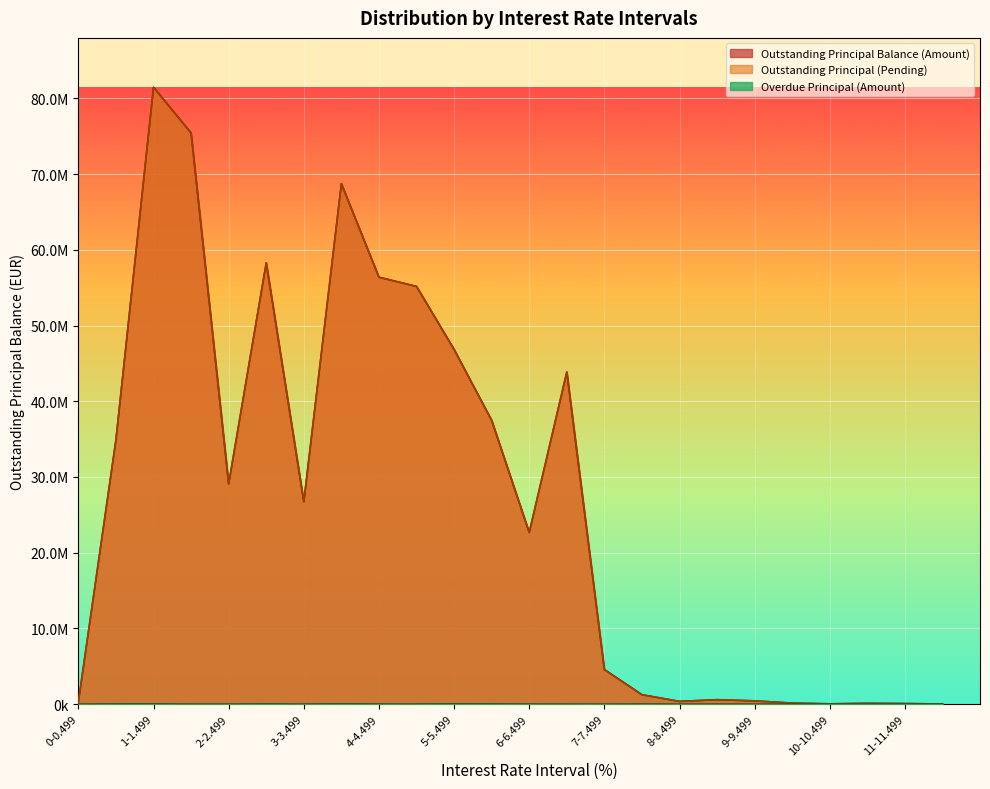

What is the difference between the highest and lowest values at 9-9.499?

429121.0